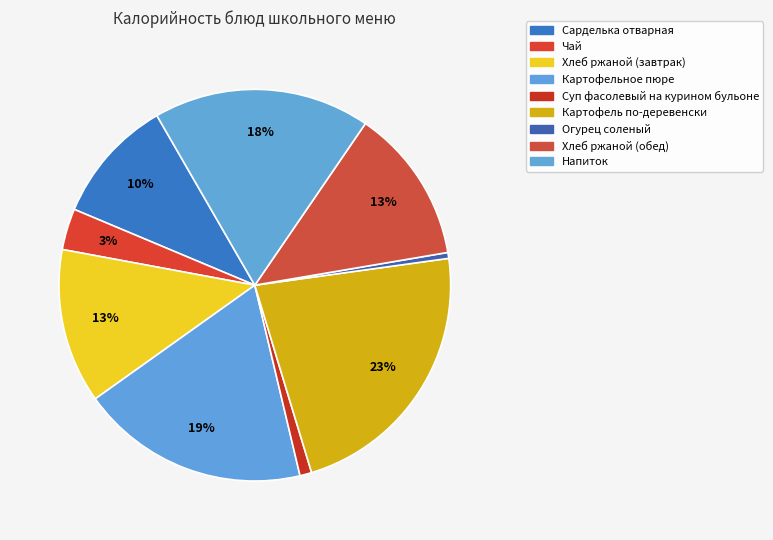

Is Хлеб ржаной (обед) the majority of the pie?

No